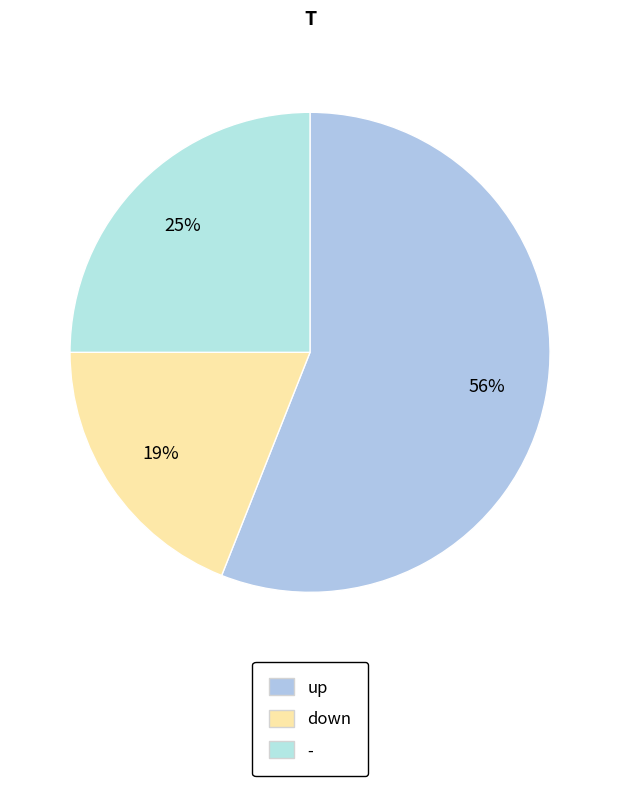

Which slice is the smallest?

down